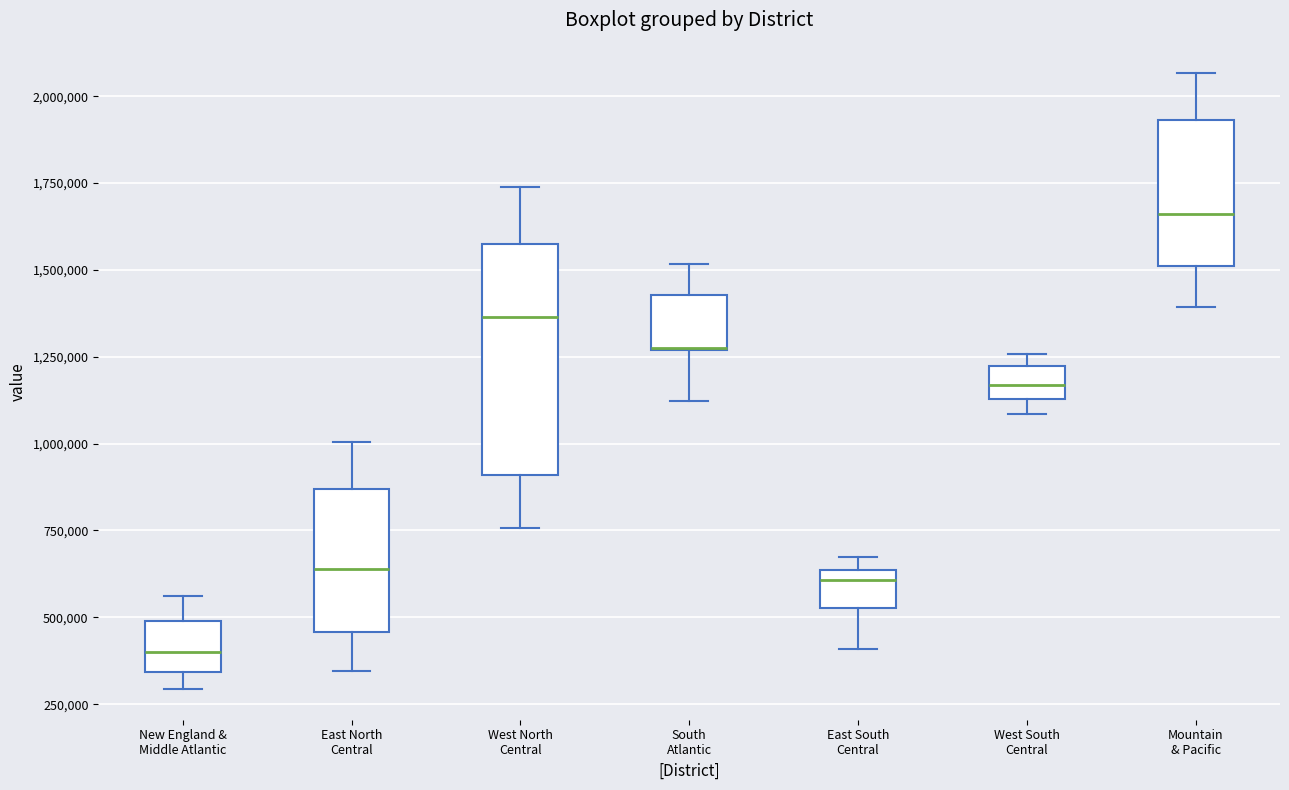

Where is the upper edge of the box for Mountain & Pacific on the y-axis? The values are not printed on the chart, so give them approximately, as read against the axis.

1950000